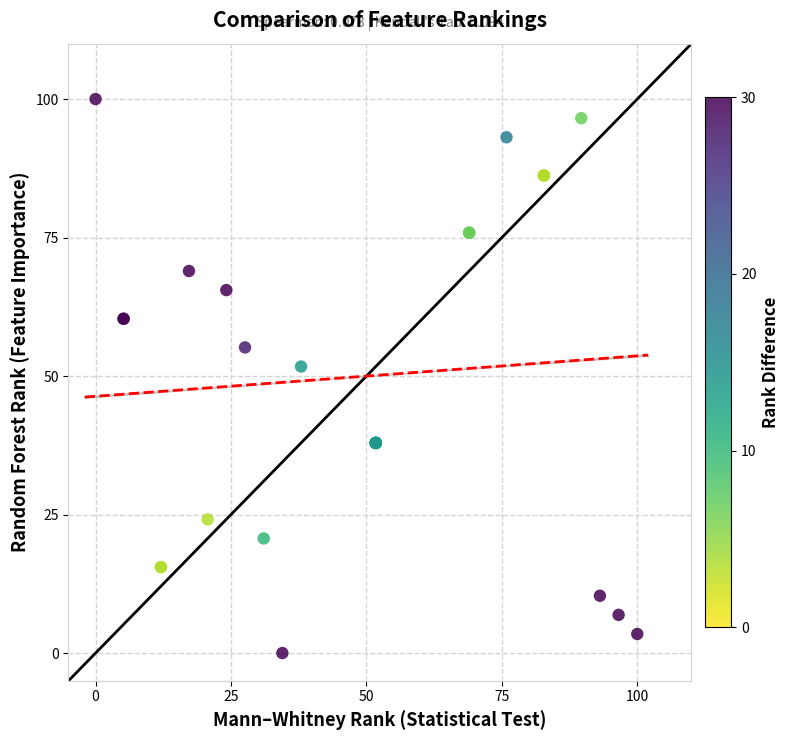

What Y value in the scatter plot is closest to 50?

51.7